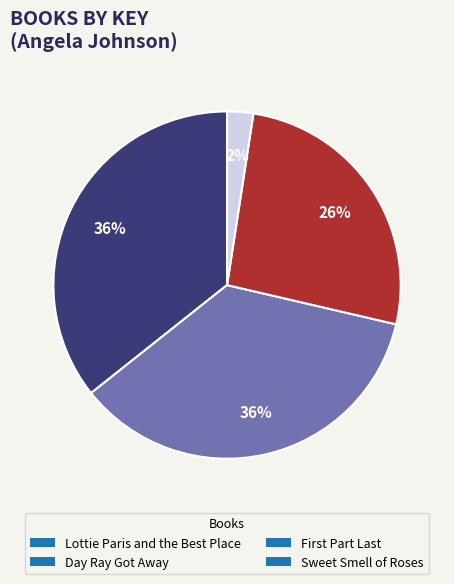

To the nearest percent, what is the average slice percentage?

25%